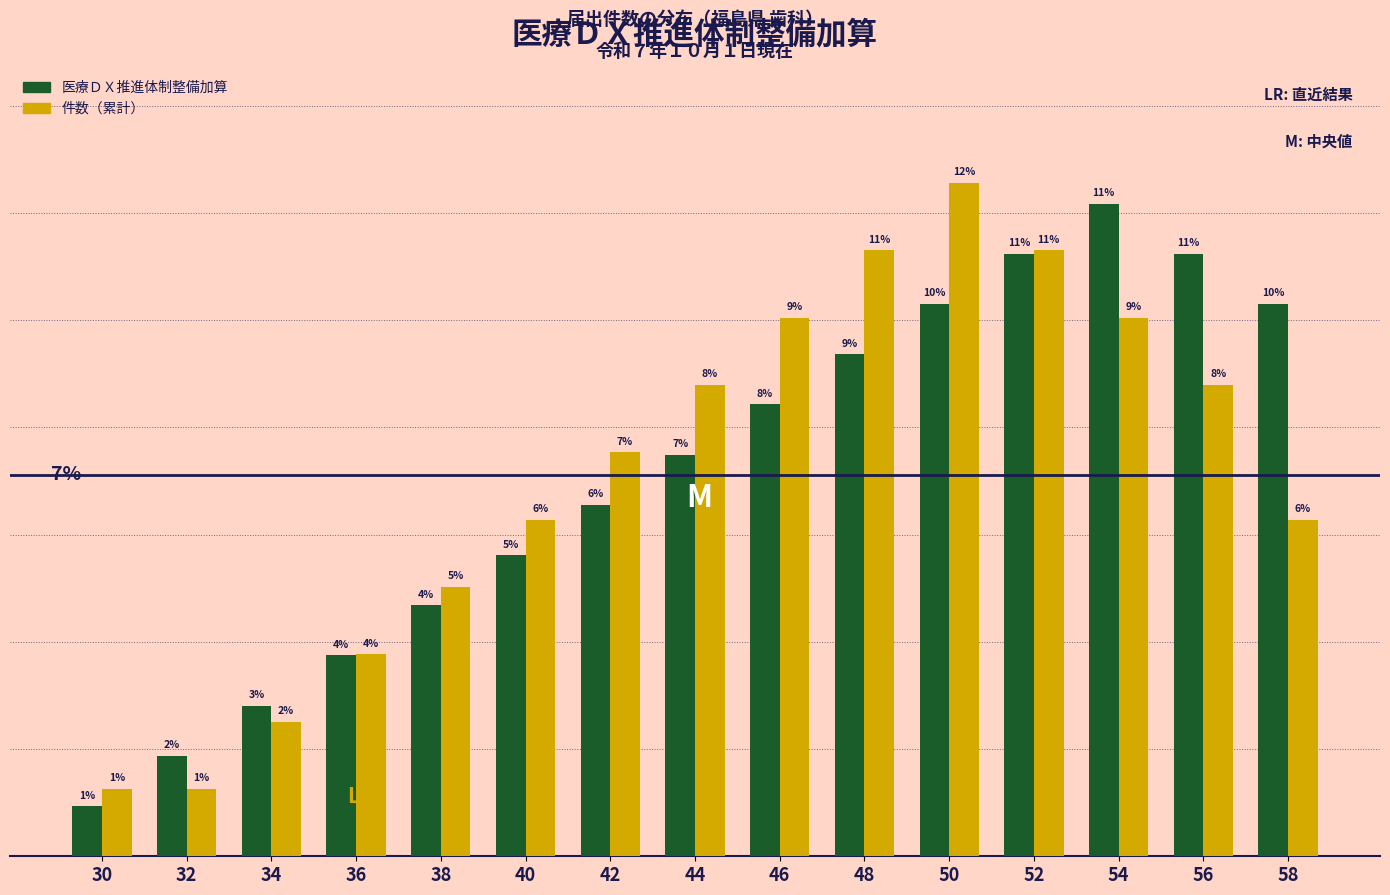

The 件数（累計） series shows 4.8 at 56. True or false?

False